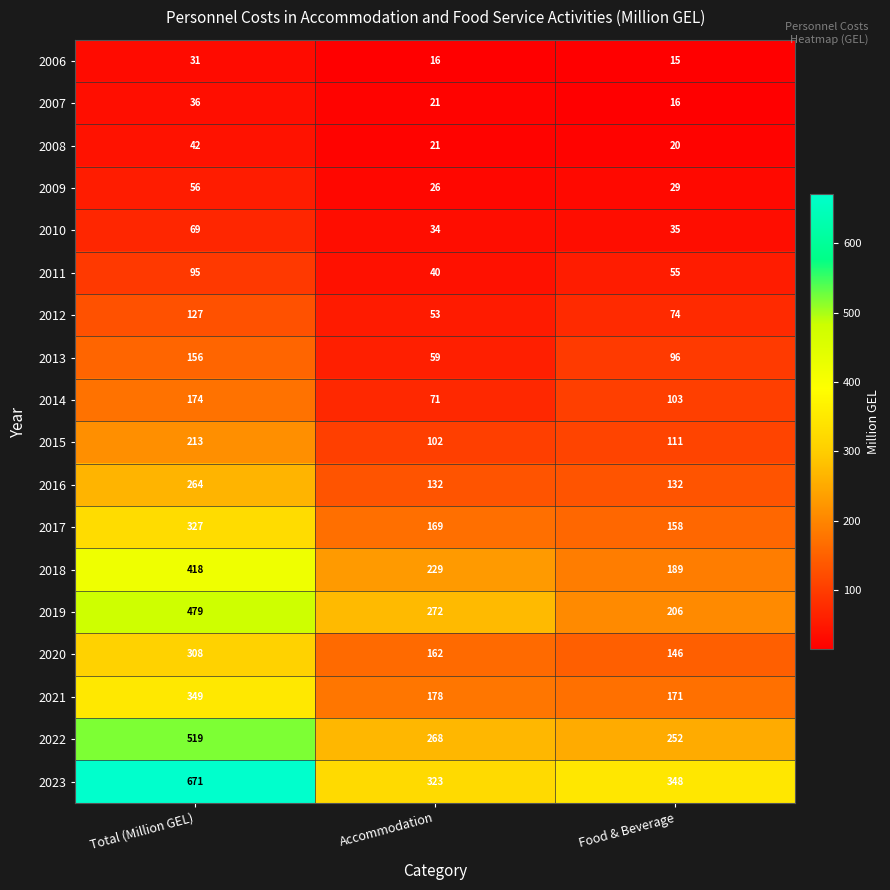

Which series has the largest total across all categories?

2023